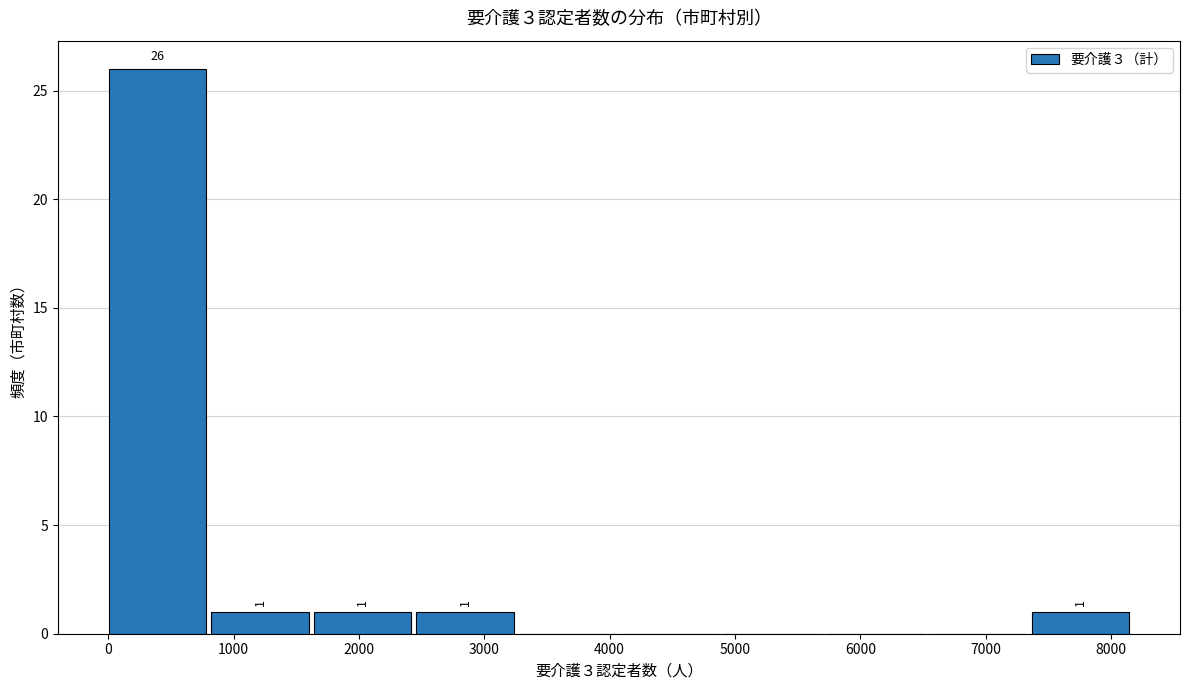

Over which range of the x-axis is the bar tallest?

0 to 800